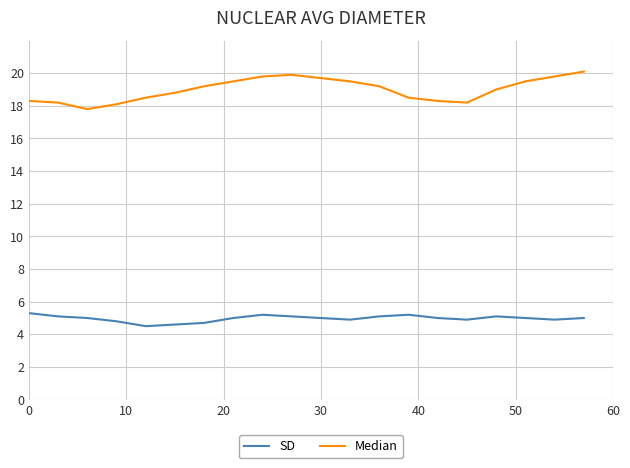

What is the greatest value displayed?

20.1